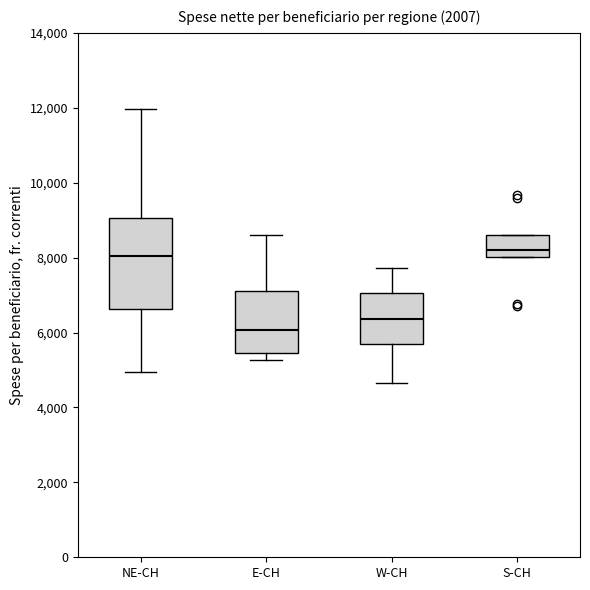

Reading left to right, transcribe this box plot: for each box, give where its median line is, the range the box spans, and where its two whiskers end, as read against the y-axis. The values are not printed on the chart, so give them approximately, as read against the axis.

NE-CH: median 8000, box 6600 to 9000, whiskers 5000 to 12000
E-CH: median 6000, box 5400 to 7200, whiskers 5200 to 8600
W-CH: median 6400, box 5800 to 7000, whiskers 4600 to 7800
S-CH: median 8200, box 8000 to 8600, whiskers 8000 to 8600